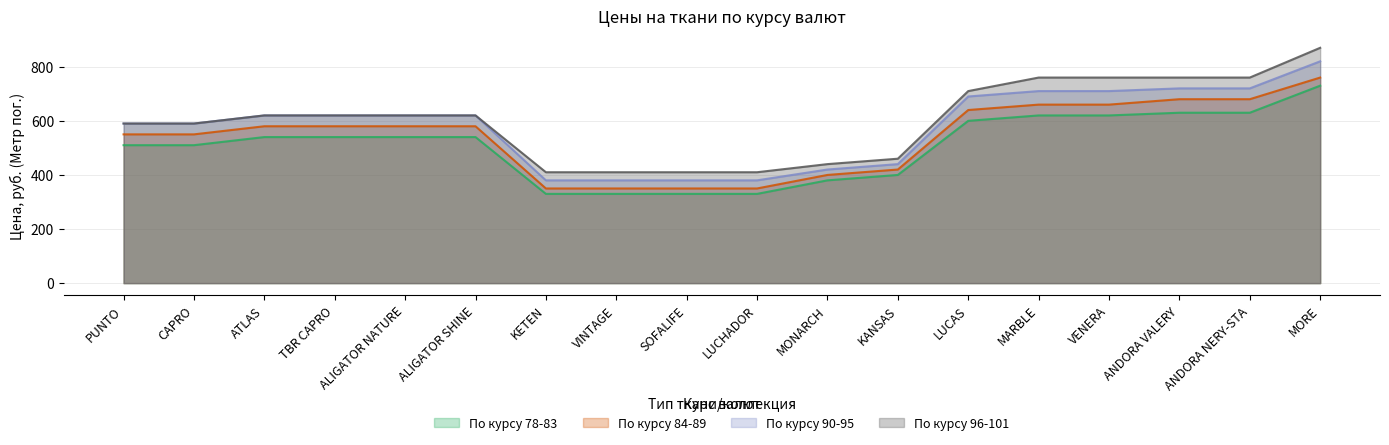

Does the chart display data point markers on the line(s)?

No